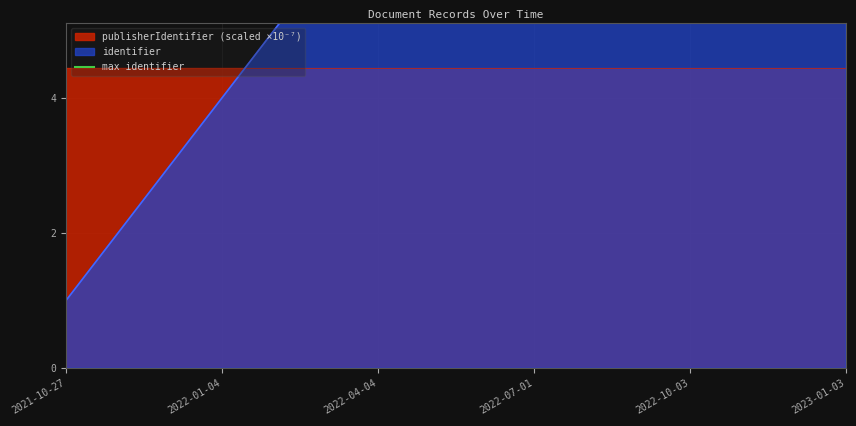

What is the approximate value at 2021-10-27?

1